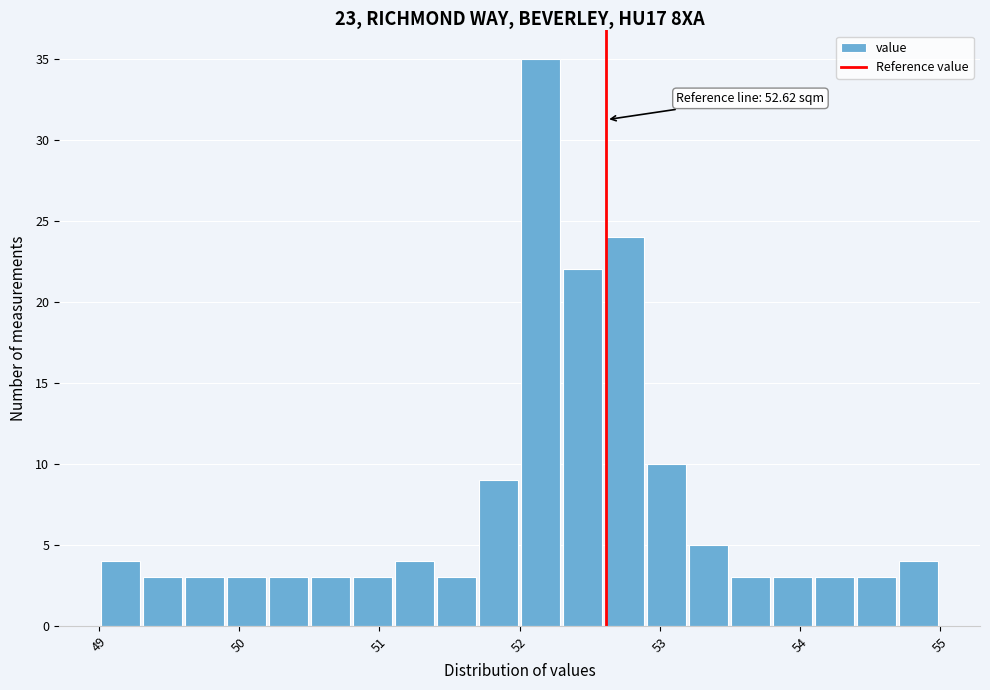

Around what value on the x-axis is the tallest bar? Give the approximate position of its centre, as read against the axis.

52.2